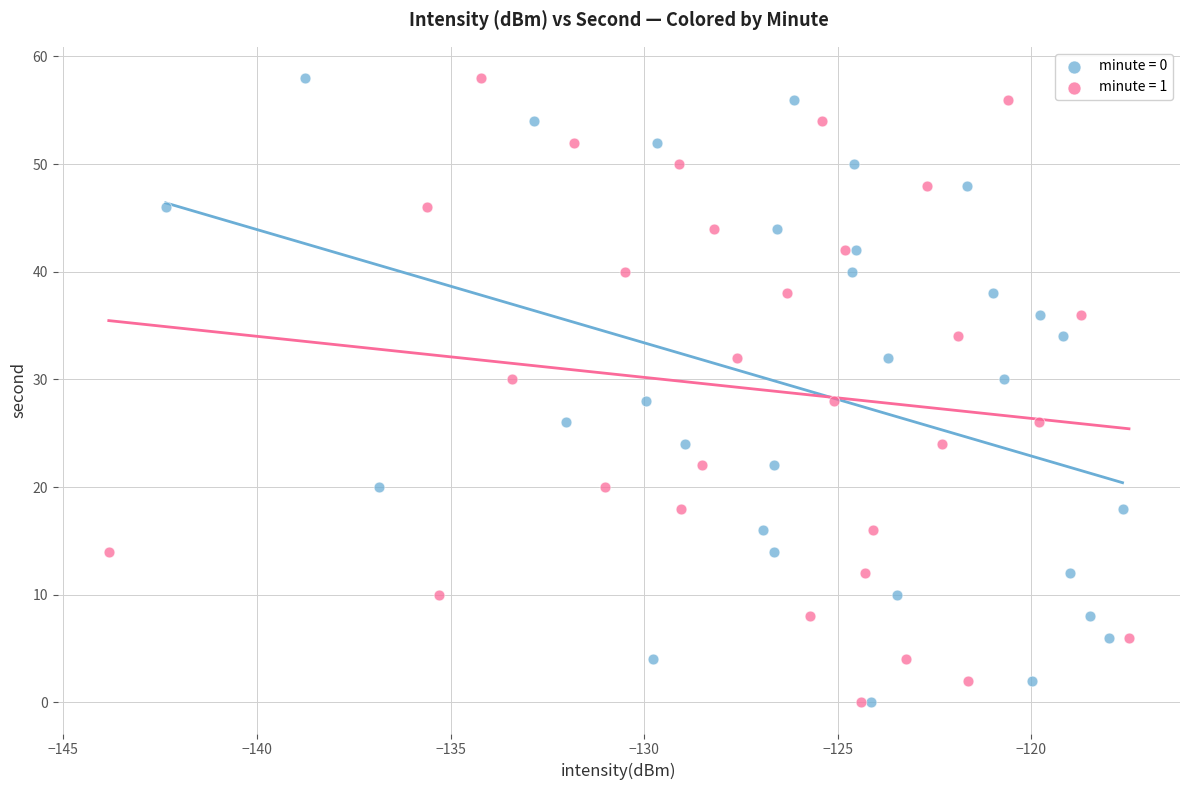

What are all the series names shown in the legend?

minute = 0, minute = 1